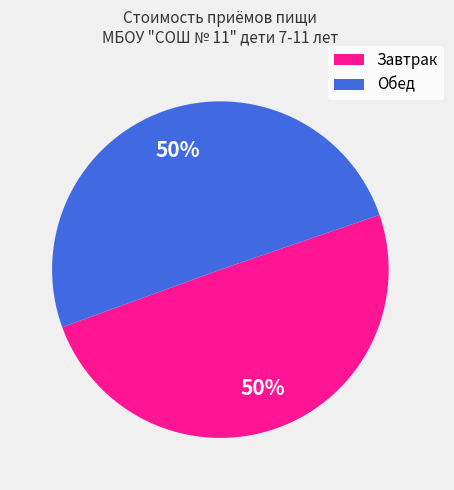

To the nearest percent, what percentage of the pie is Завтрак?

50%